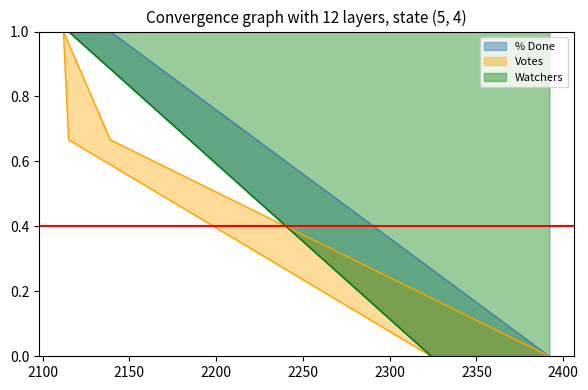

At which label is Watchers closest to 0?

2323